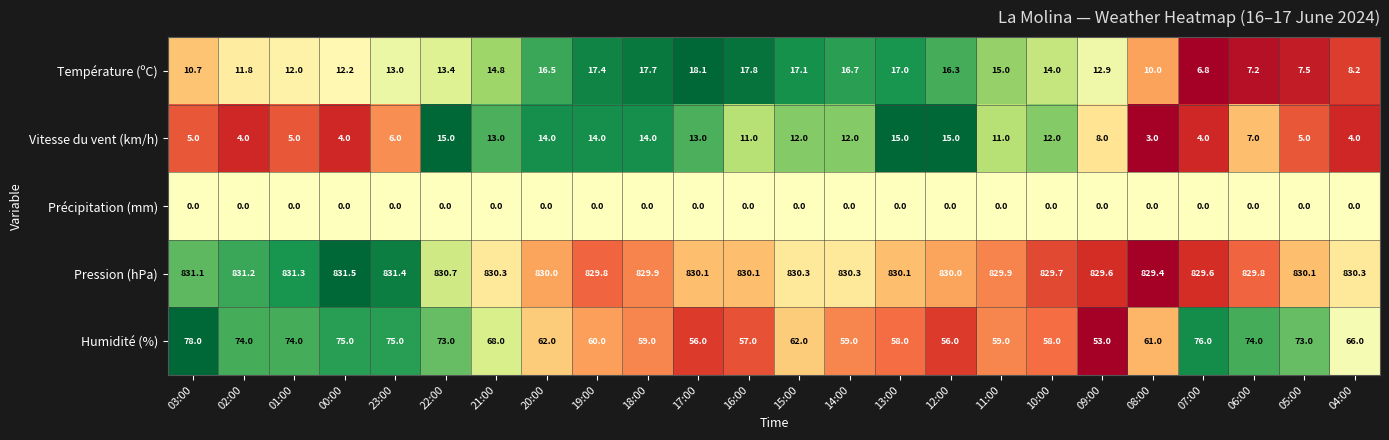

Where is Humidité (%) nearest to the value 65?

04:00